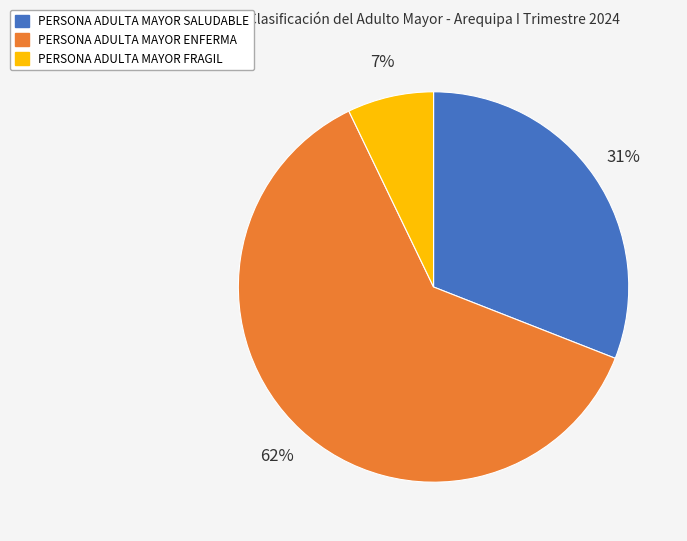

Which slice is the smallest?

PERSONA ADULTA MAYOR FRAGIL